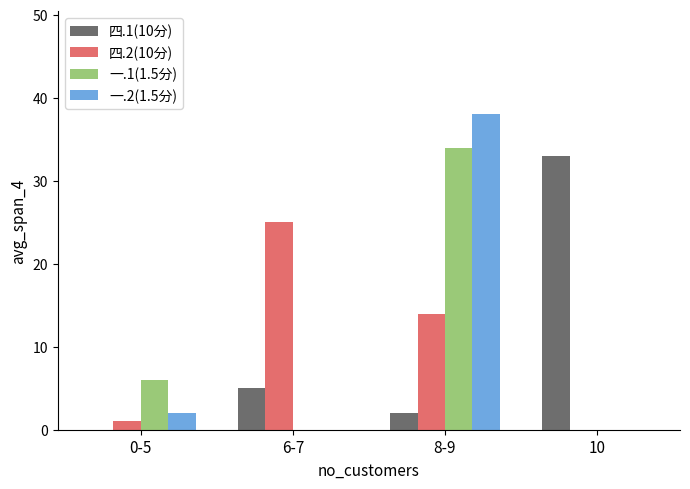

Reading left to right, list all the values displayed in this chart.

四.1(10分): 0	5	2	33
四.2(10分): 1	25	14	0
一.1(1.5分): 6	0	34	0
一.2(1.5分): 2	0	38	0